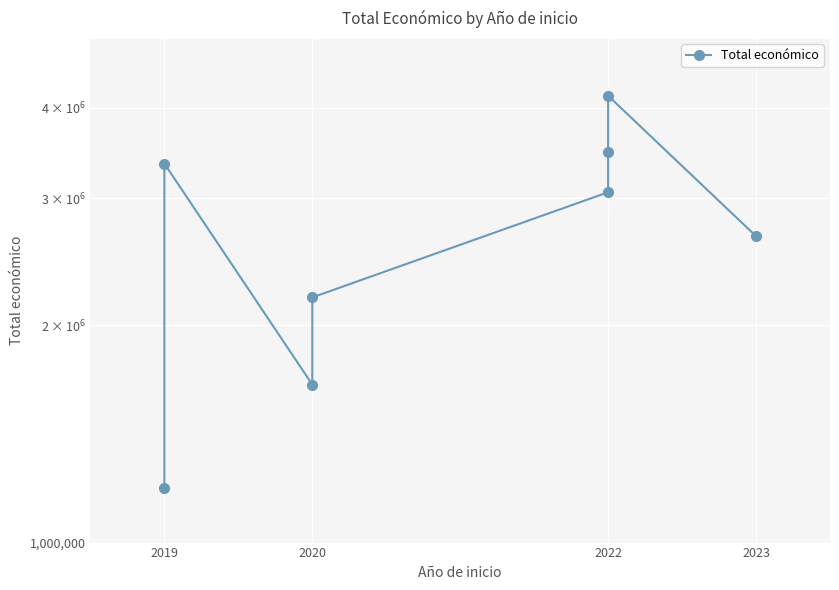

True or false: the data shows 2657110 at 2023.

True